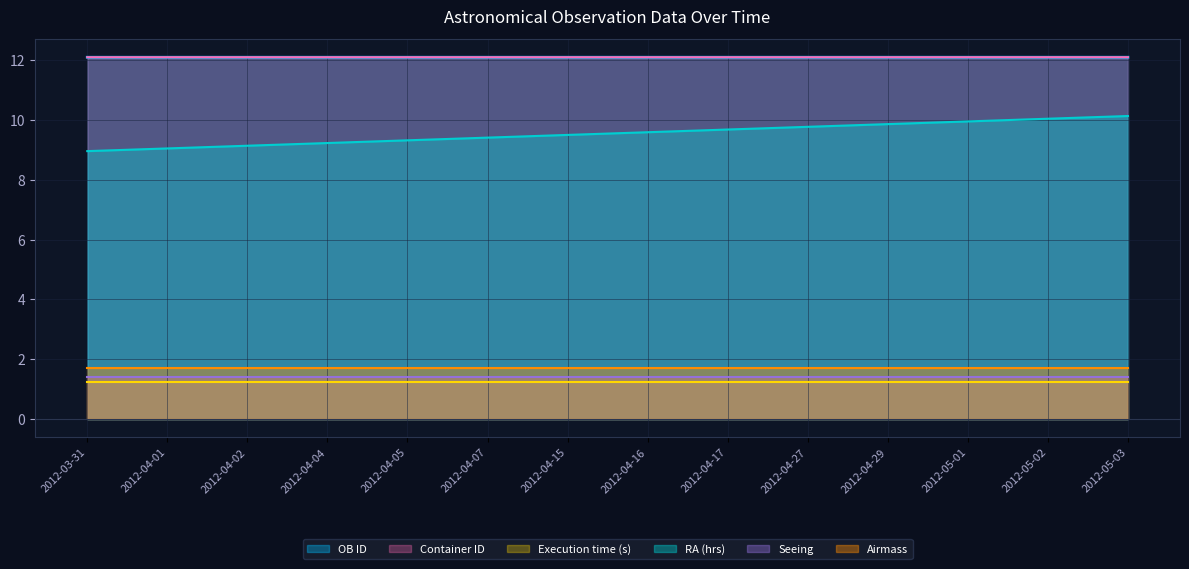

What is the sum of all OB ID values?

169.4